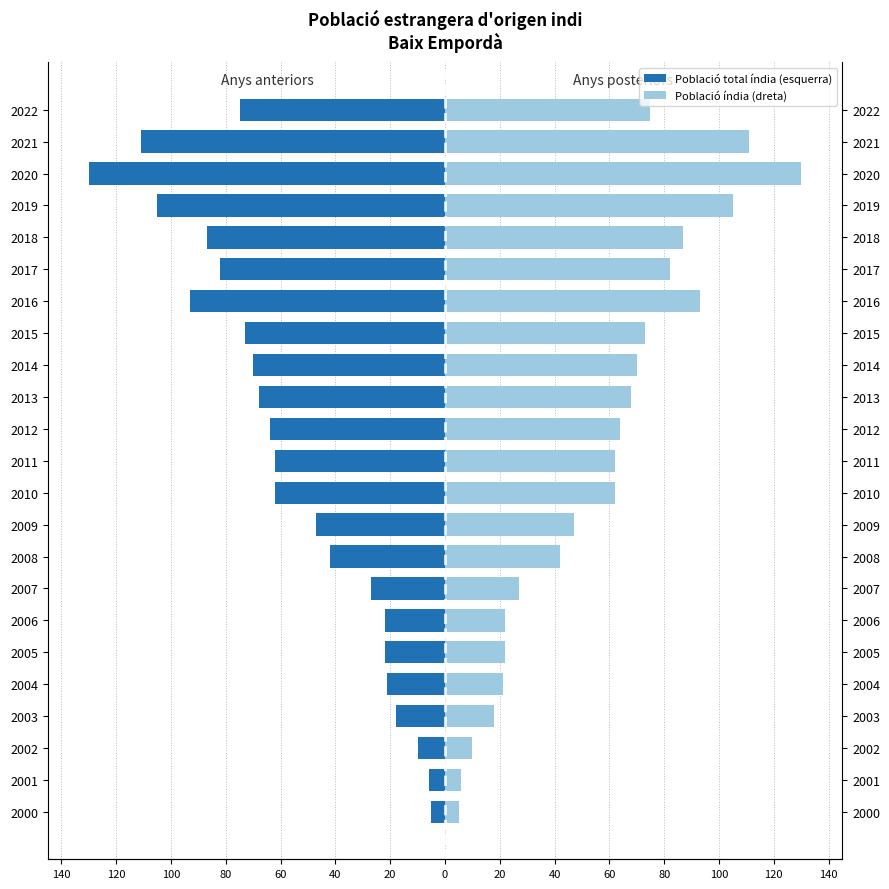

What is the sum of all Població total índia (esquerra) values?

-1302